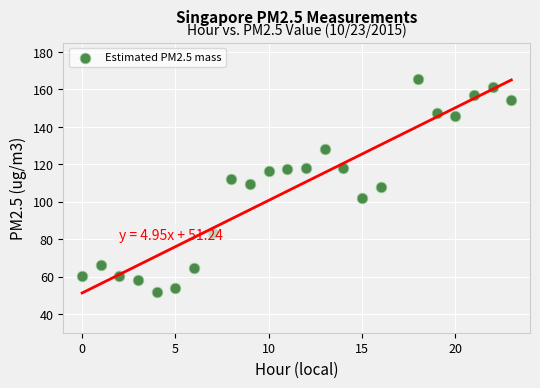

What is the range of Y values (max minus min)?

113.4